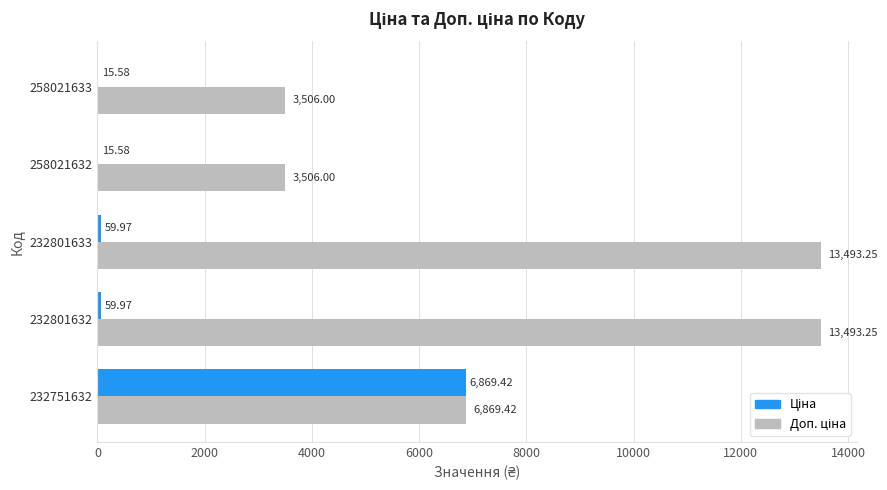

At which category is the sum across all series the highest?

232751632